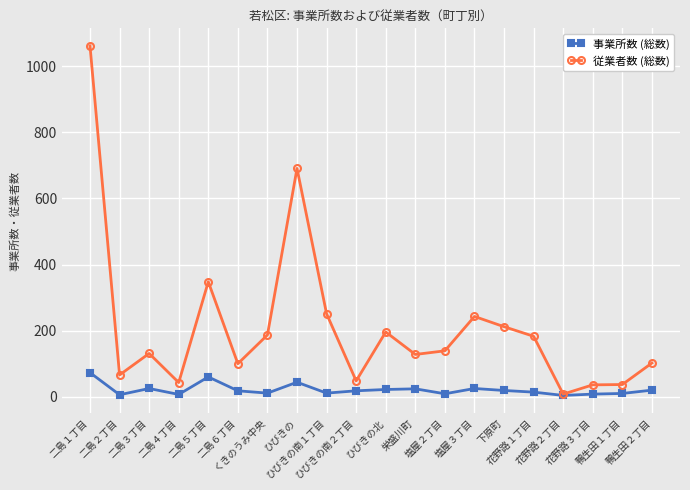

True or false: 従業者数 (総数) has more than 0 points higher than both neighbors.

True